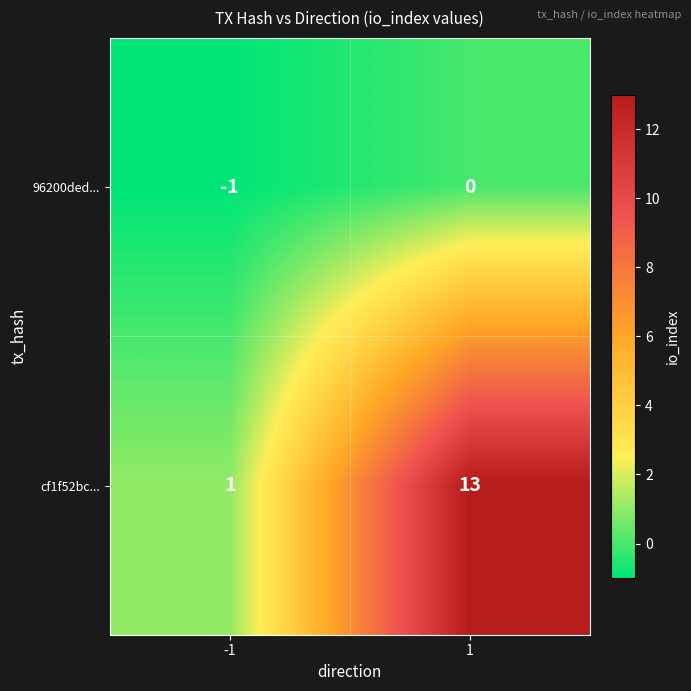

True or false: cf1f52bc... has a value of 1 at -1.

True